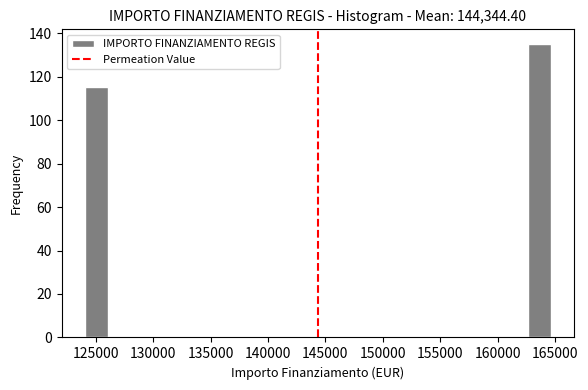

Reading left to right, list every bar in this chart as the range it spans on the x-axis followed by its height. Neither the bar edges nor the heights are printed on the chart, so give them approximately, as read against the axes.

124000 to 126000: 116
126000 to 128000: 0
128000 to 130000: 0
130000 to 132000: 0
132000 to 134000: 0
134000 to 136000: 0
136000 to 138500: 0
138500 to 140500: 0
140500 to 142500: 0
142500 to 144500: 0
144500 to 146500: 0
146500 to 148500: 0
148500 to 150500: 0
150500 to 152500: 0
152500 to 154500: 0
154500 to 156500: 0
156500 to 158500: 0
158500 to 160500: 0
160500 to 162500: 0
162500 to 164500: 136